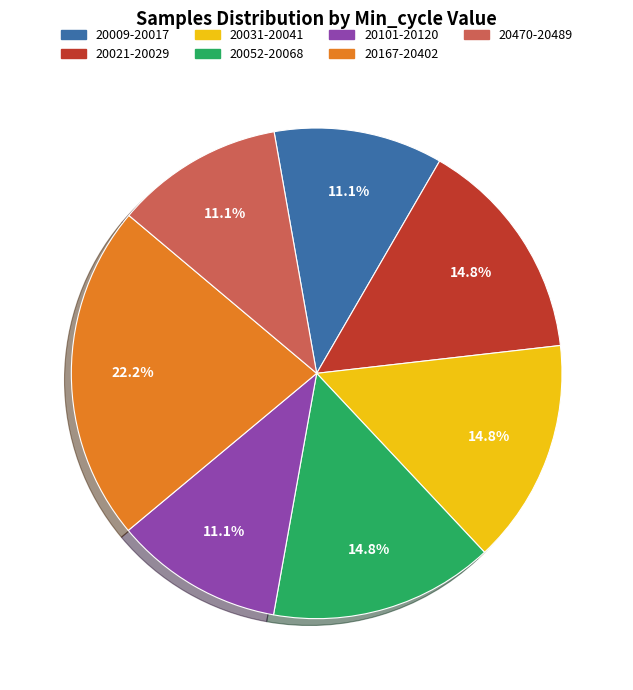

Which has a higher value, 20031-20041 or 20470-20489?

20031-20041